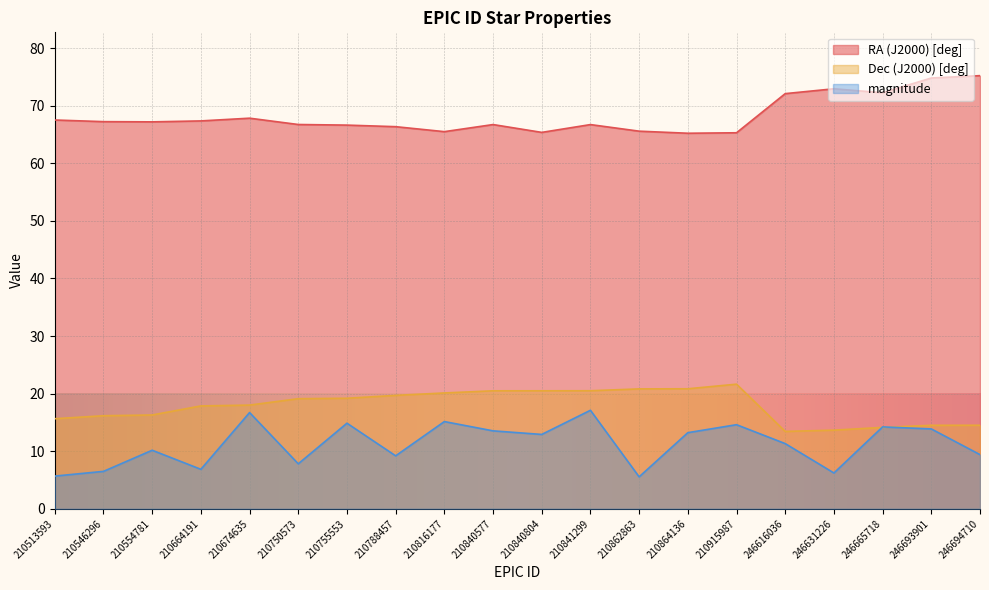

At which category does the chart reach its peak across all series?

246694710